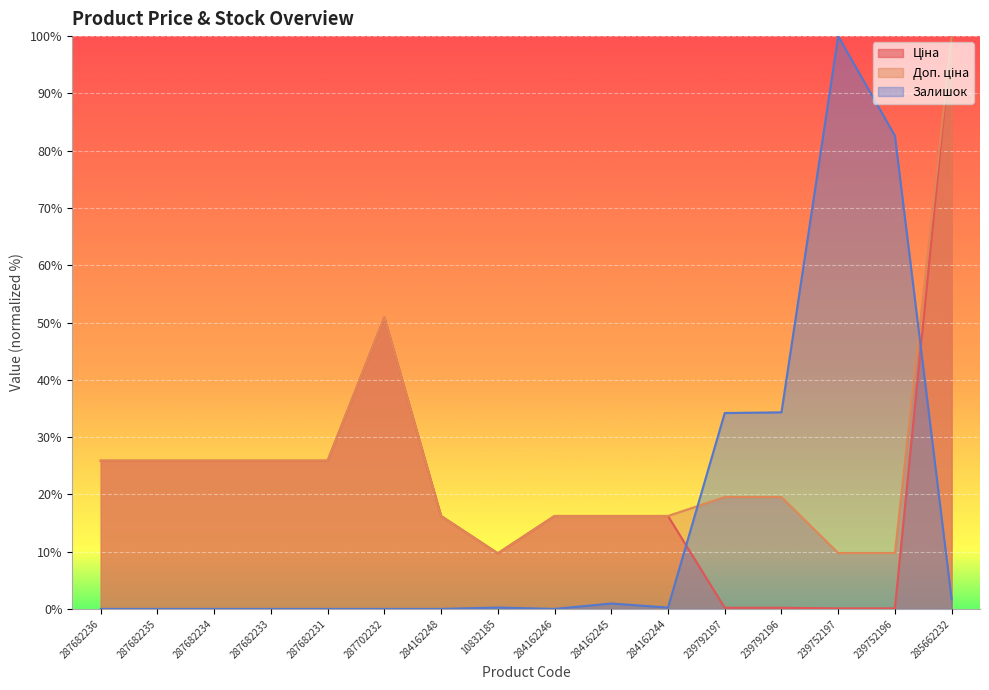

True or false: Ціна and Доп. ціна cross at least once.

False